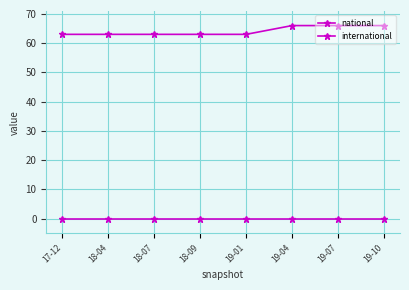

True or false: international and national intersect in this chart.

False